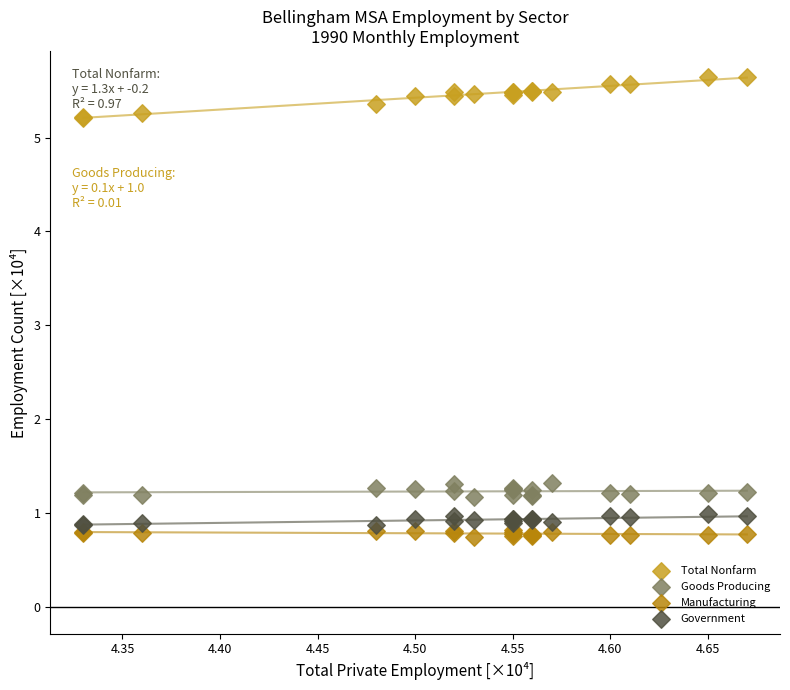

What is the X range (max minus min) for the scatter plot?

0.3